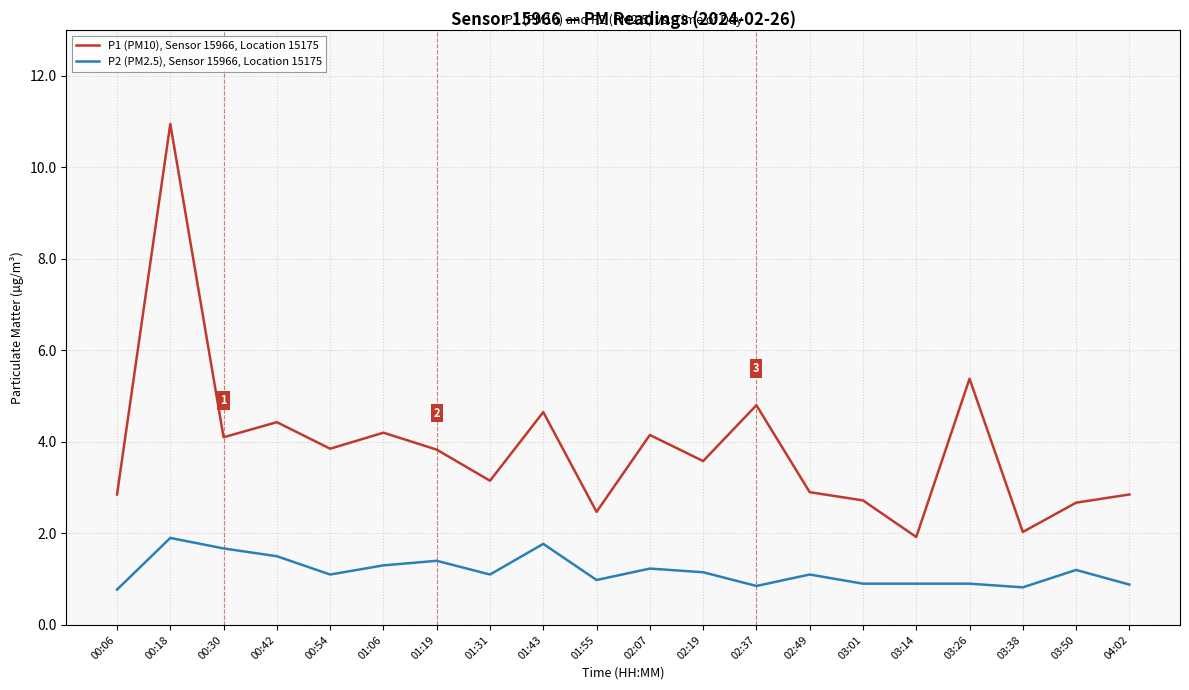

How many series are shown in this chart?

2